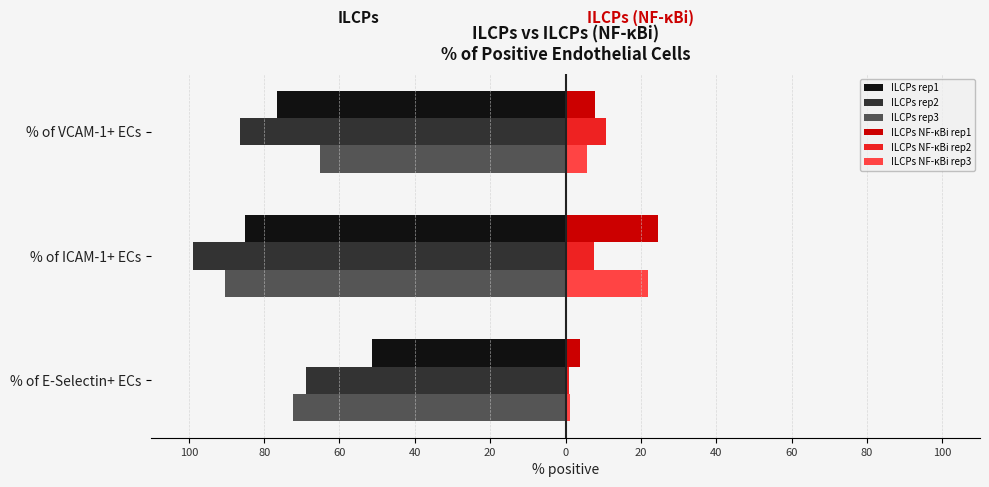

What are all the series names shown in the legend?

ILCPs rep1, ILCPs rep2, ILCPs rep3, ILCPs NF-κBi rep1, ILCPs NF-κBi rep2, ILCPs NF-κBi rep3